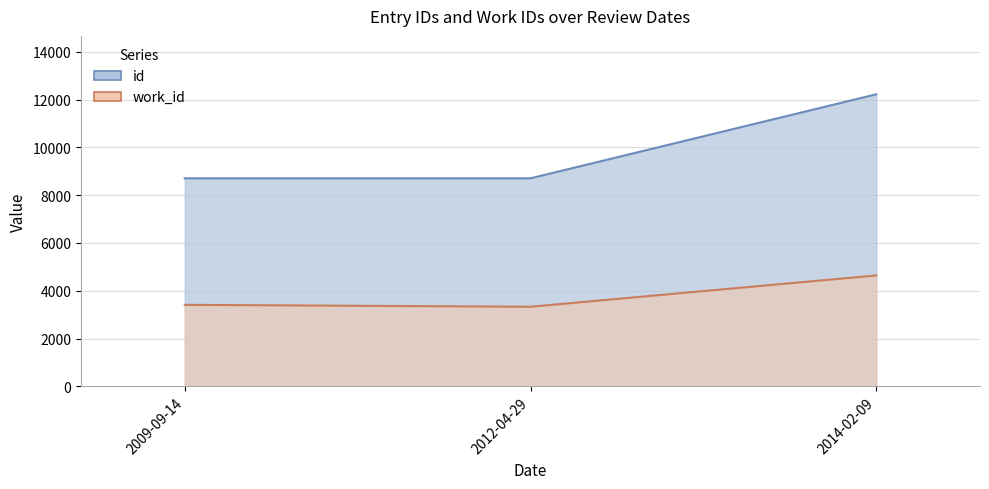

What is the average value of the work_id series?

3794